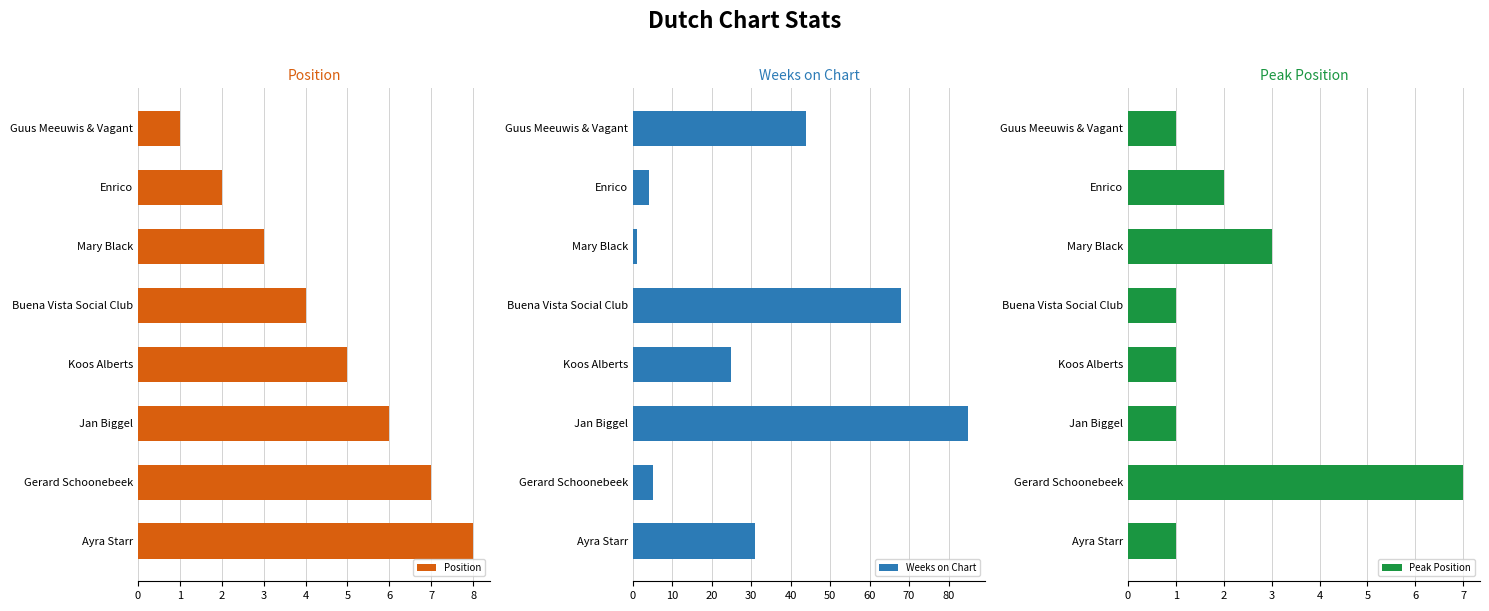

What is the greatest value displayed?

85